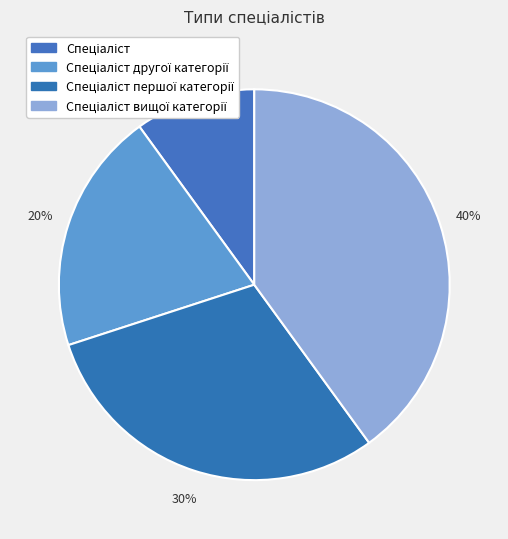

Combined, do Спеціаліст першої категорії and Спеціаліст другої категорії account for over 50%?

No